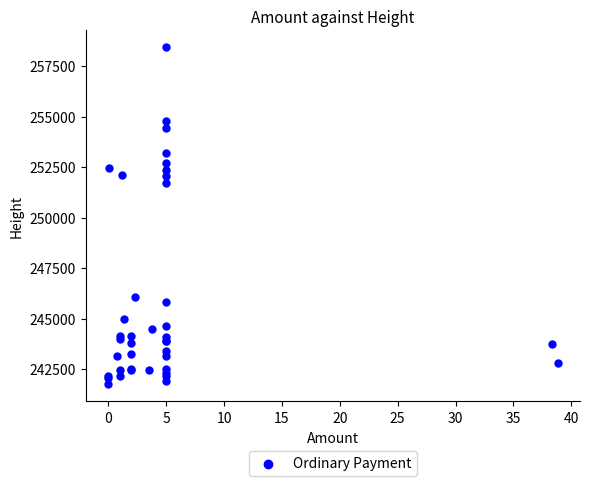

What Y value in the scatter plot is closest to 250082?

251715